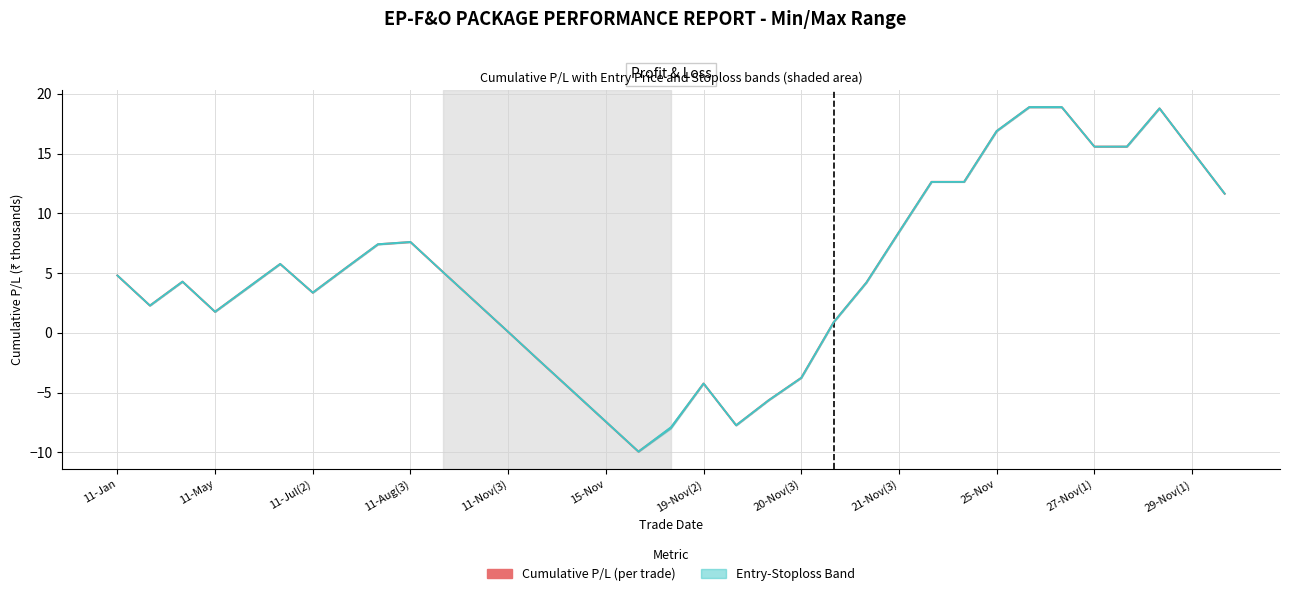

Which series has the largest range (max minus min)?

Entry Band